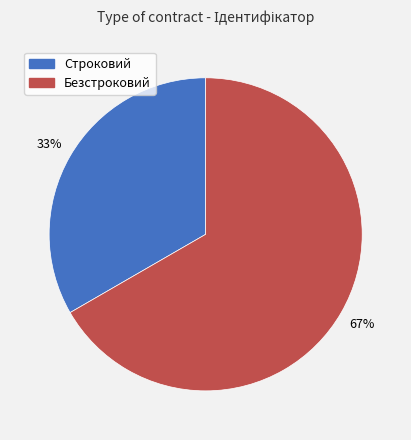

Is the sum of Строковий and Безстроковий greater than half?

Yes